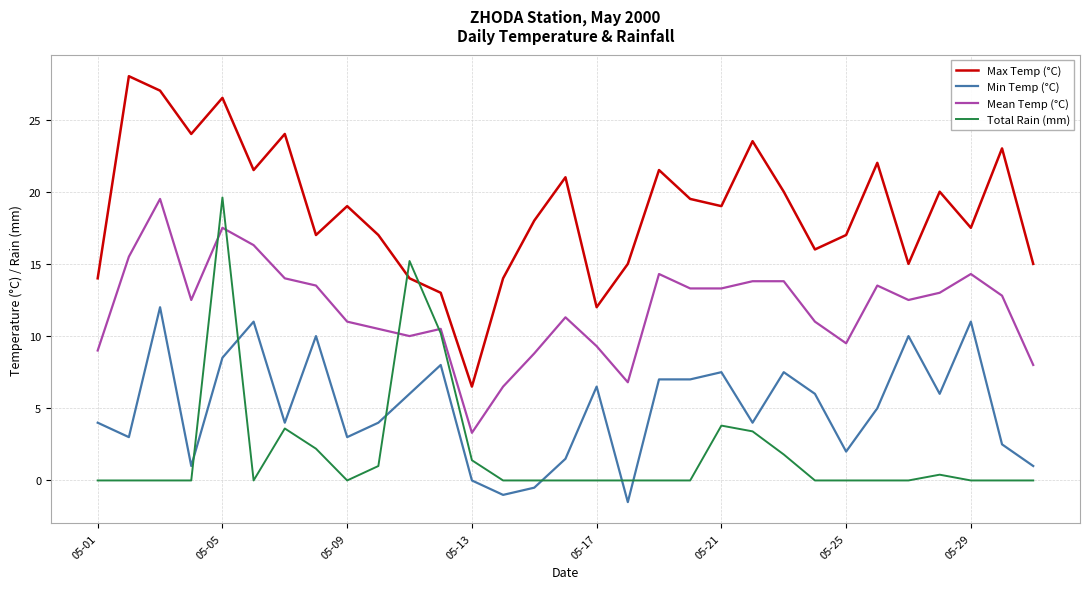

Which series has the largest range (max minus min)?

Max Temp (°C)